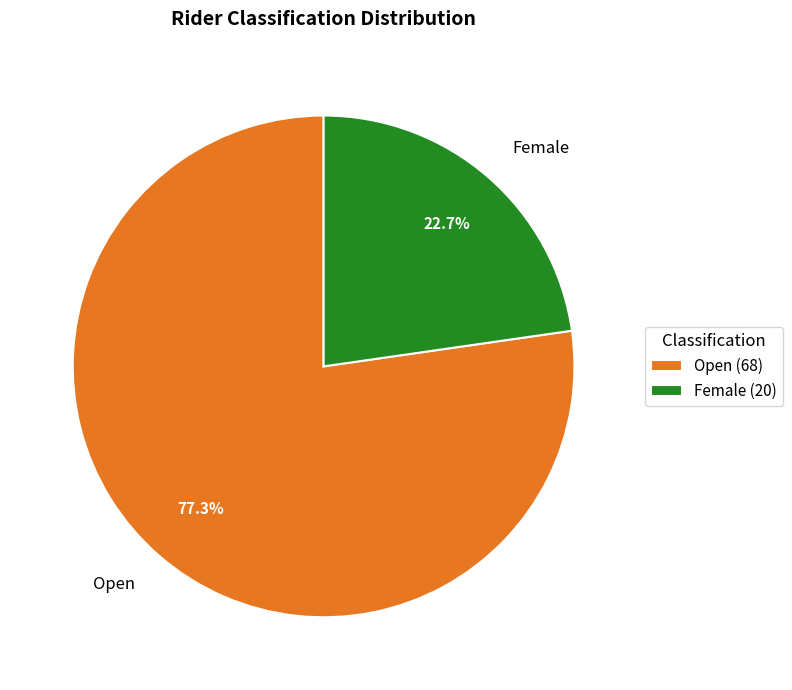

What percentage do Female and Open together represent?

100.0%